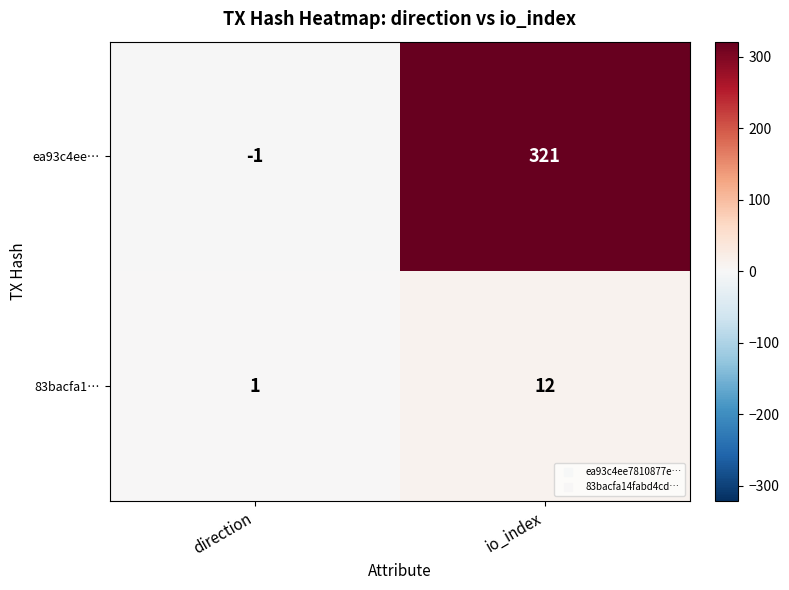

What is the sum of all ea93c4ee… values?

320